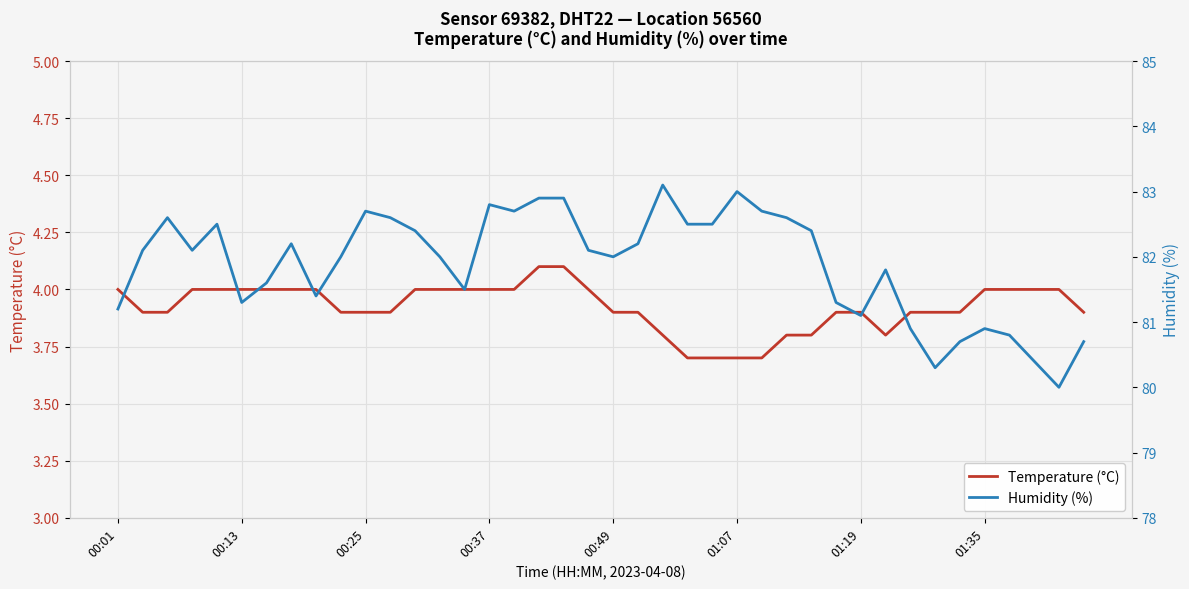

At which category is the sum across all series the highest?

17